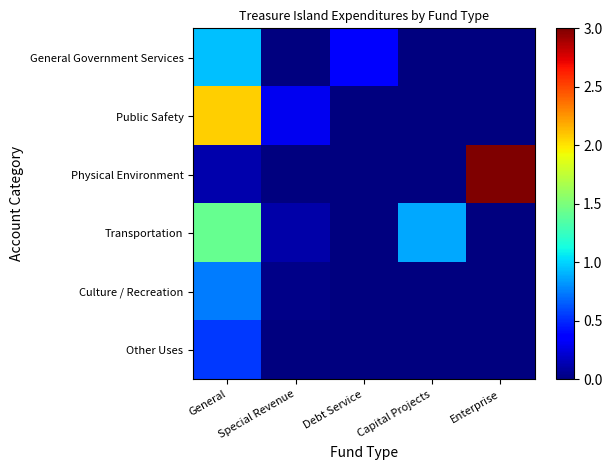

Which label corresponds to the largest value in the chart?

Enterprise